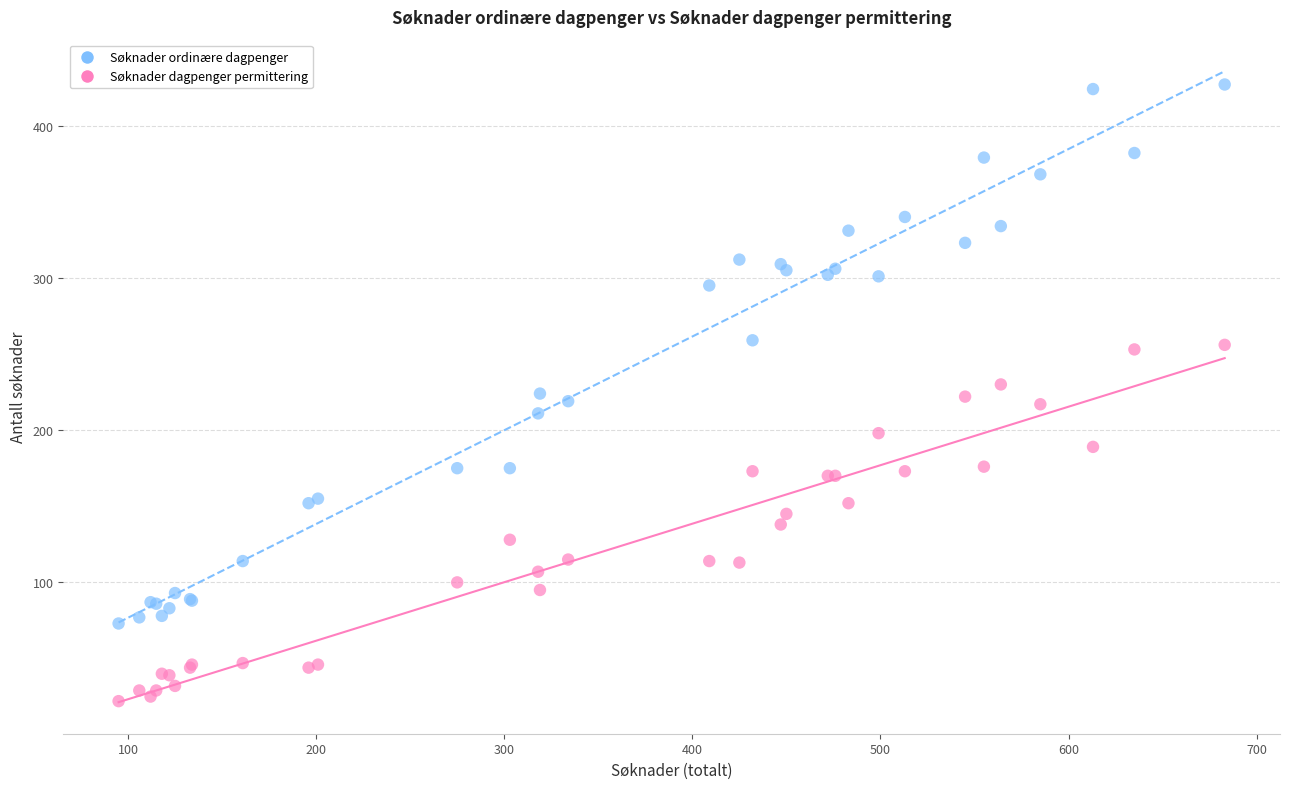

Which series reaches the minimum Y coordinate?

Søknader dagpenger permittering